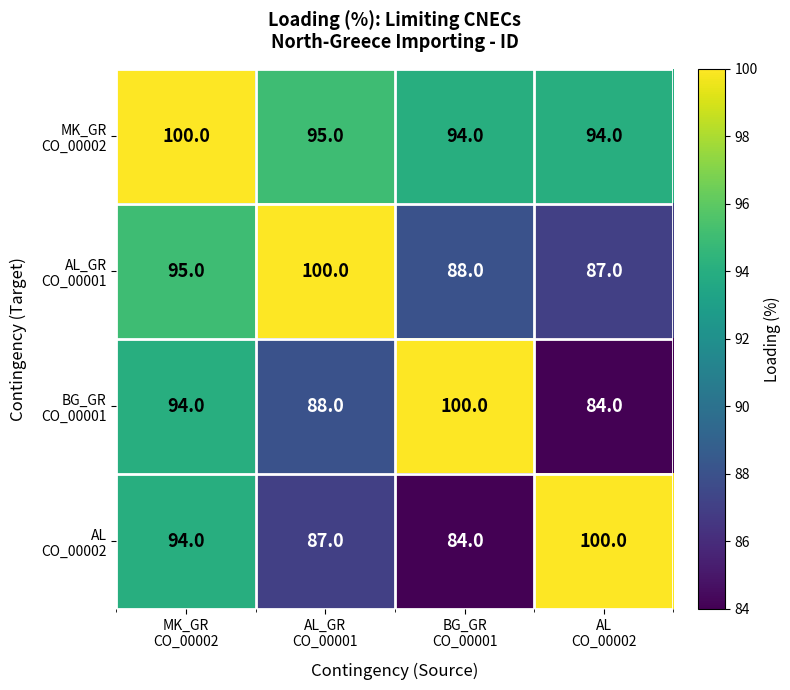

What is the minimum value shown in the chart?

84